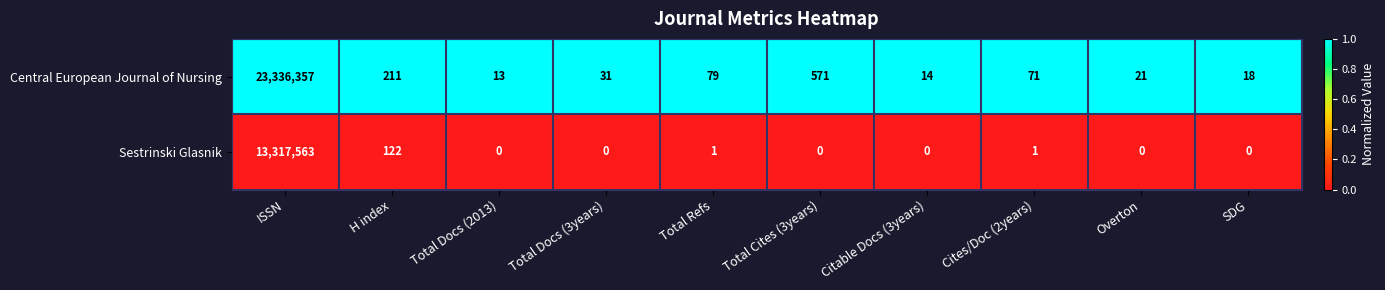

Which series has the largest total across all categories?

Central European Journal of Nursing